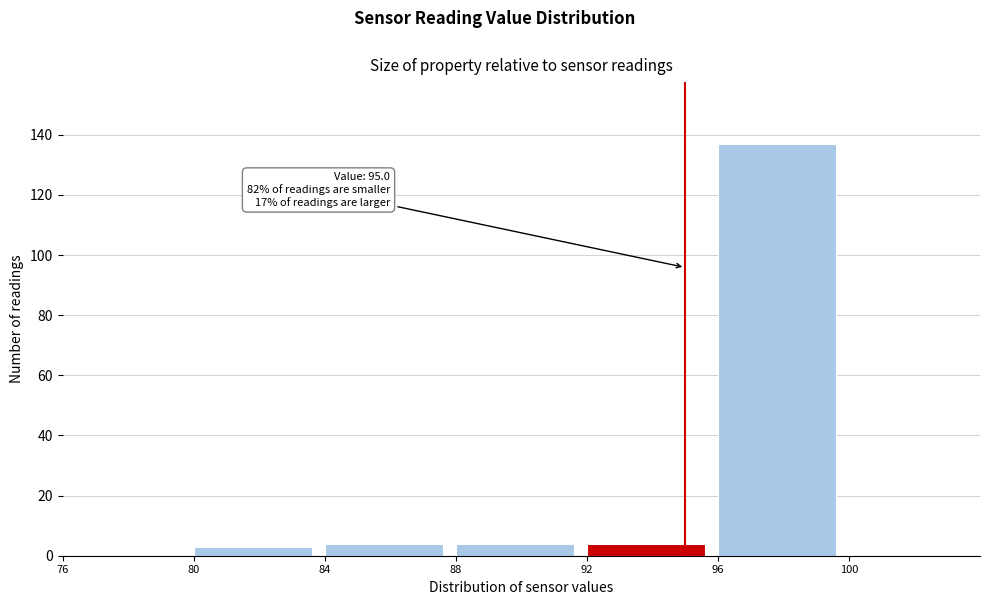

Over which range of the x-axis is the bar tallest?

96 to 100